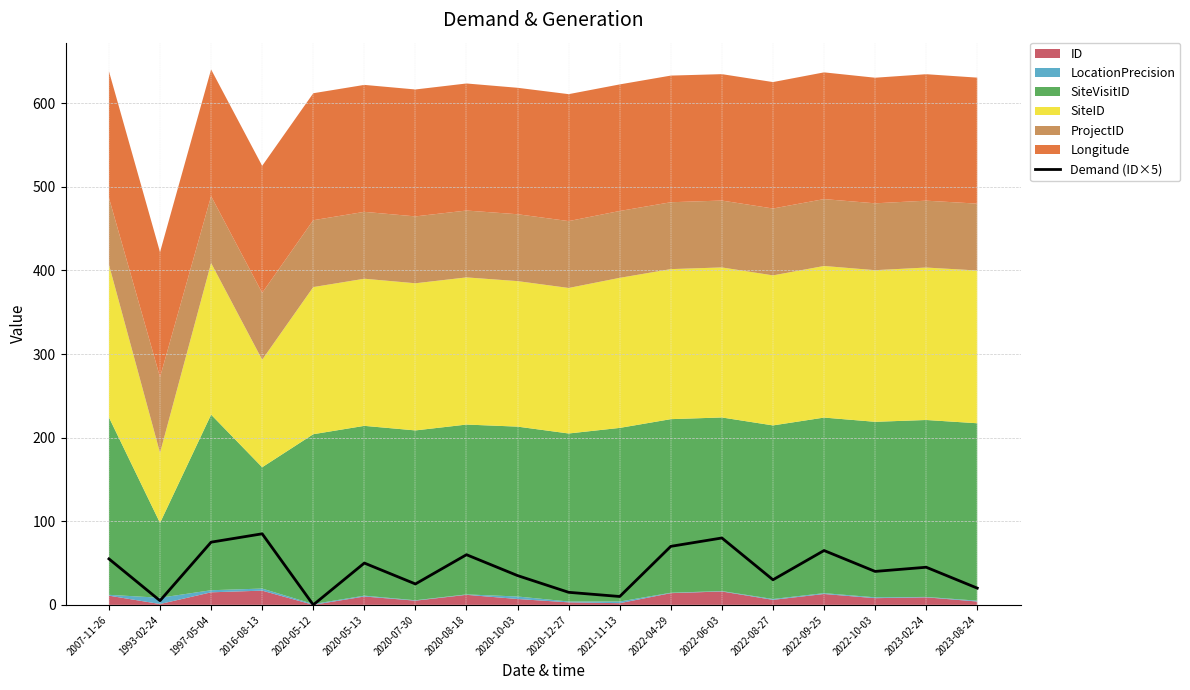

At which category does the data reach its first local valley?

1993-02-24